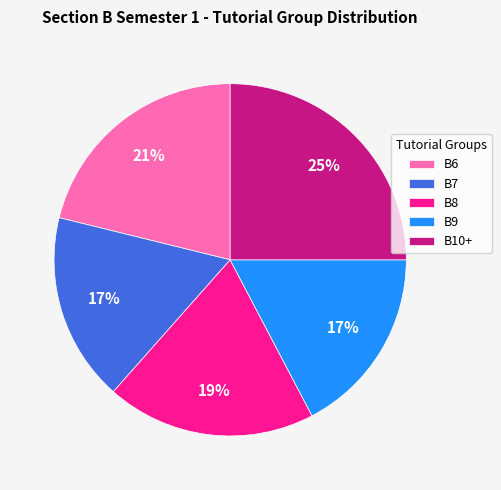

Combined, do B6 and B9 account for over 50%?

No